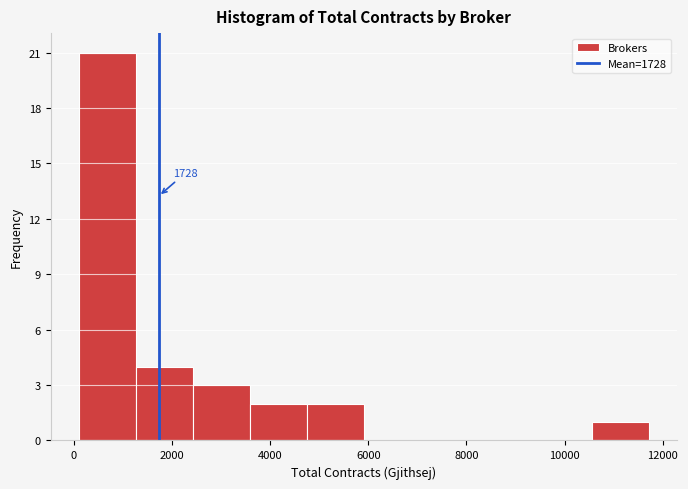

Which range on the x-axis has the tallest bar?

200 to 1200